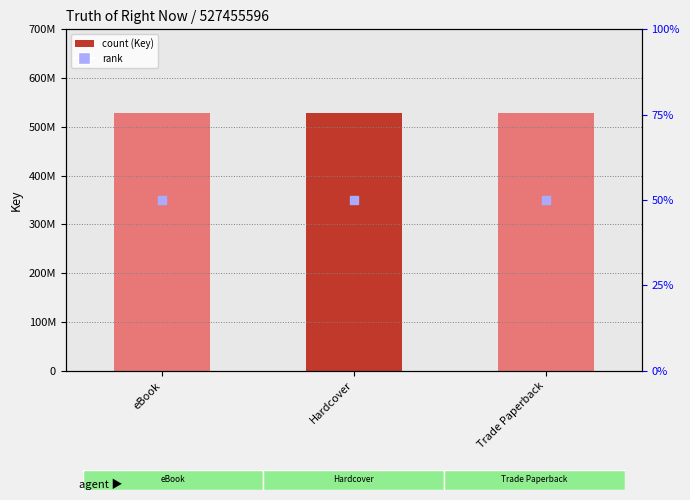

Which series has the widest spread of Y values?

Key